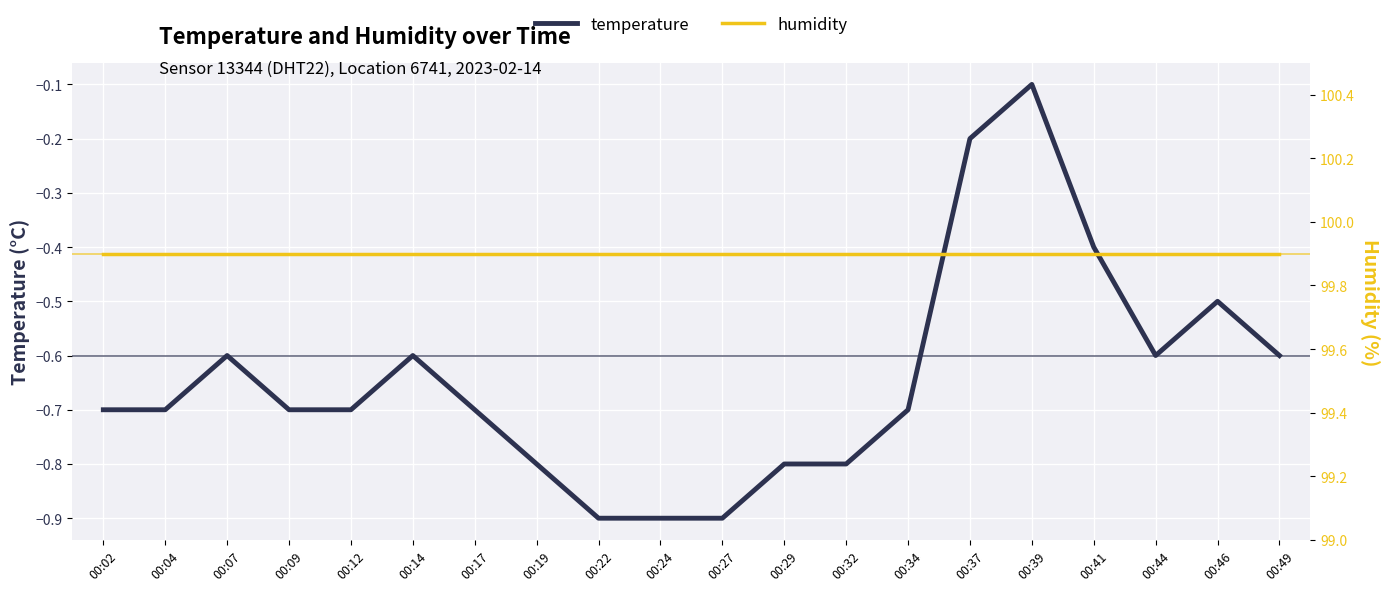

True or false: humidity and temperature intersect in this chart.

False